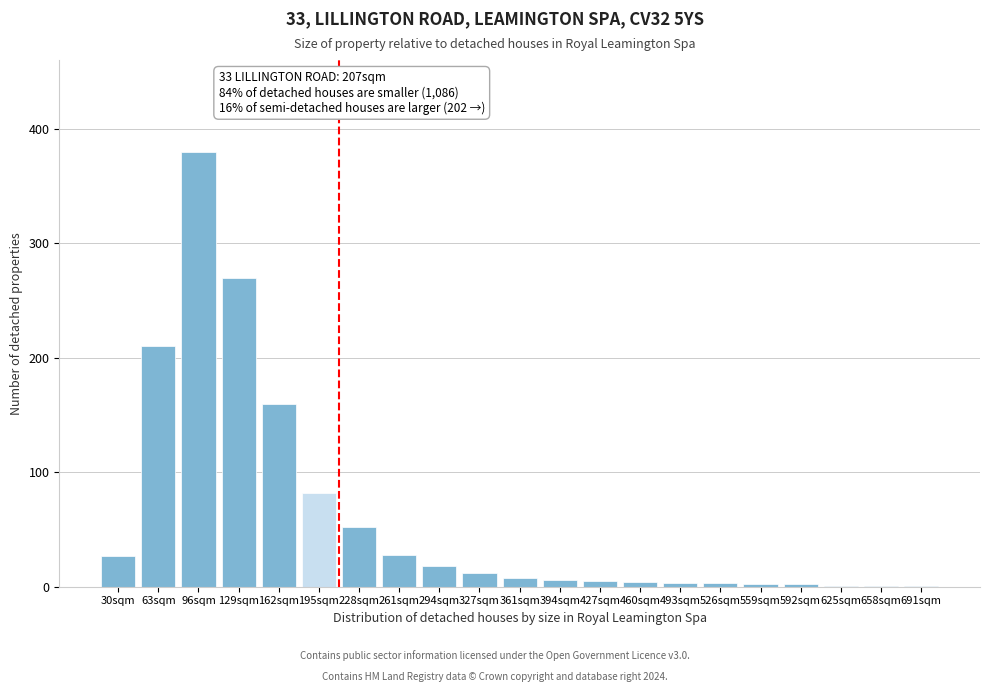

Which category has the highest value across all series?

96sqm